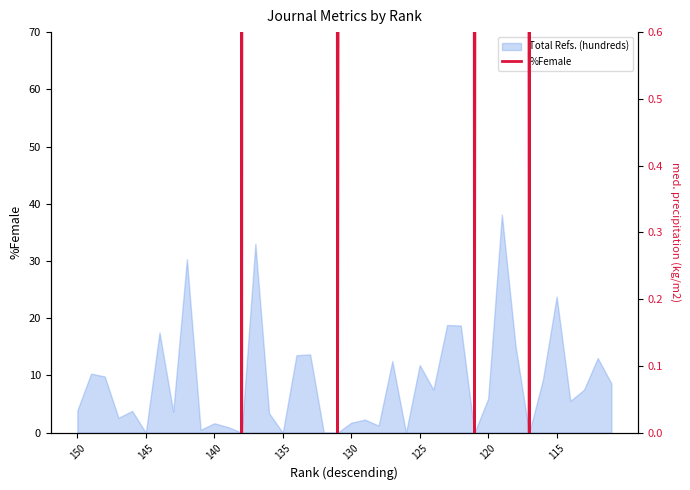

What is the approximate value at 32?

33.0